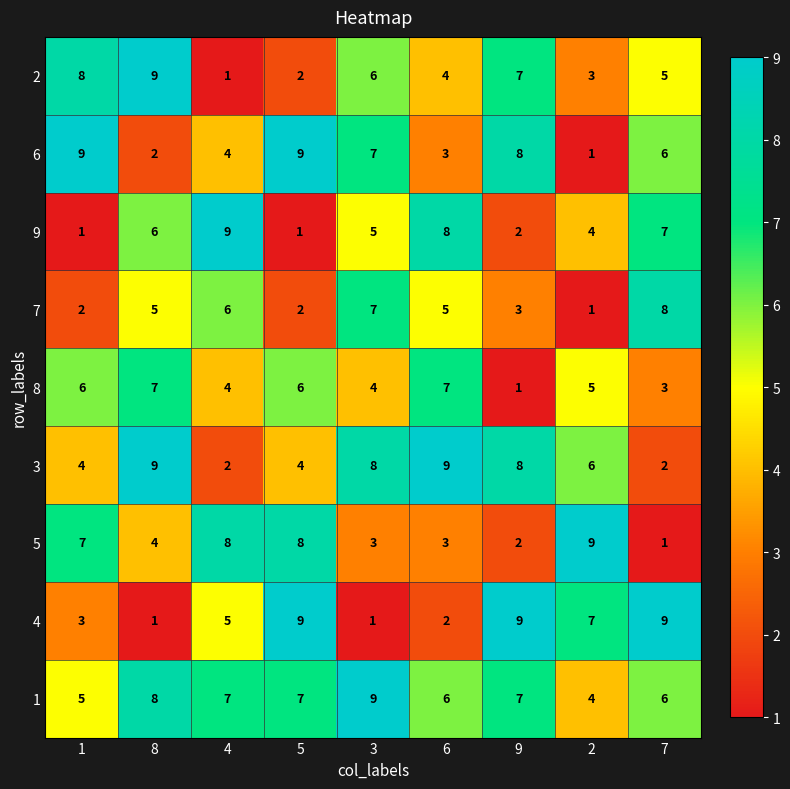

What is the total value across all series at 1?

45